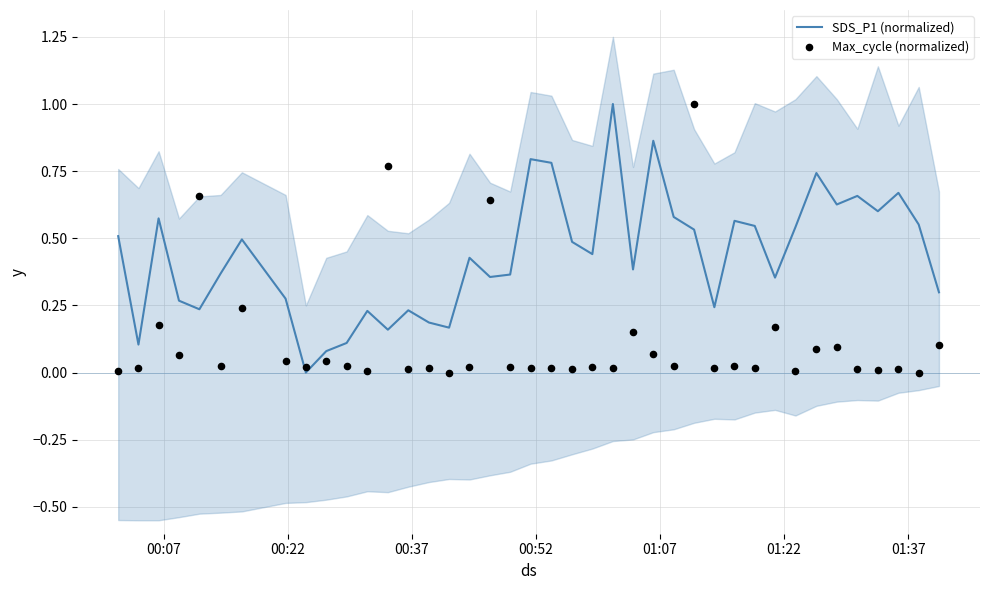

What are all the series names shown in the legend?

SDS_P1 (normalized), Max_cycle (normalized)